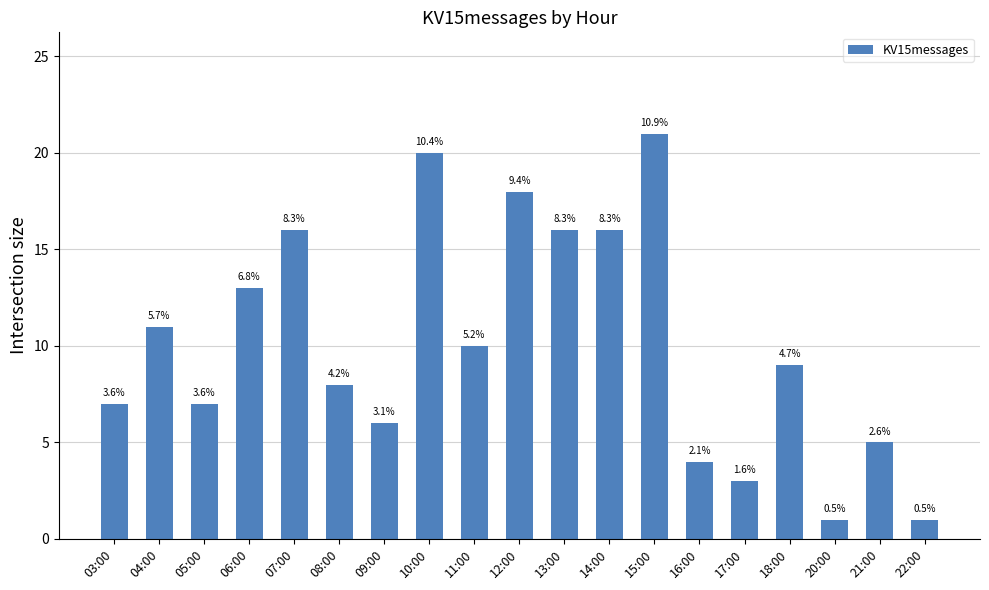

How many bars are there in total?

19